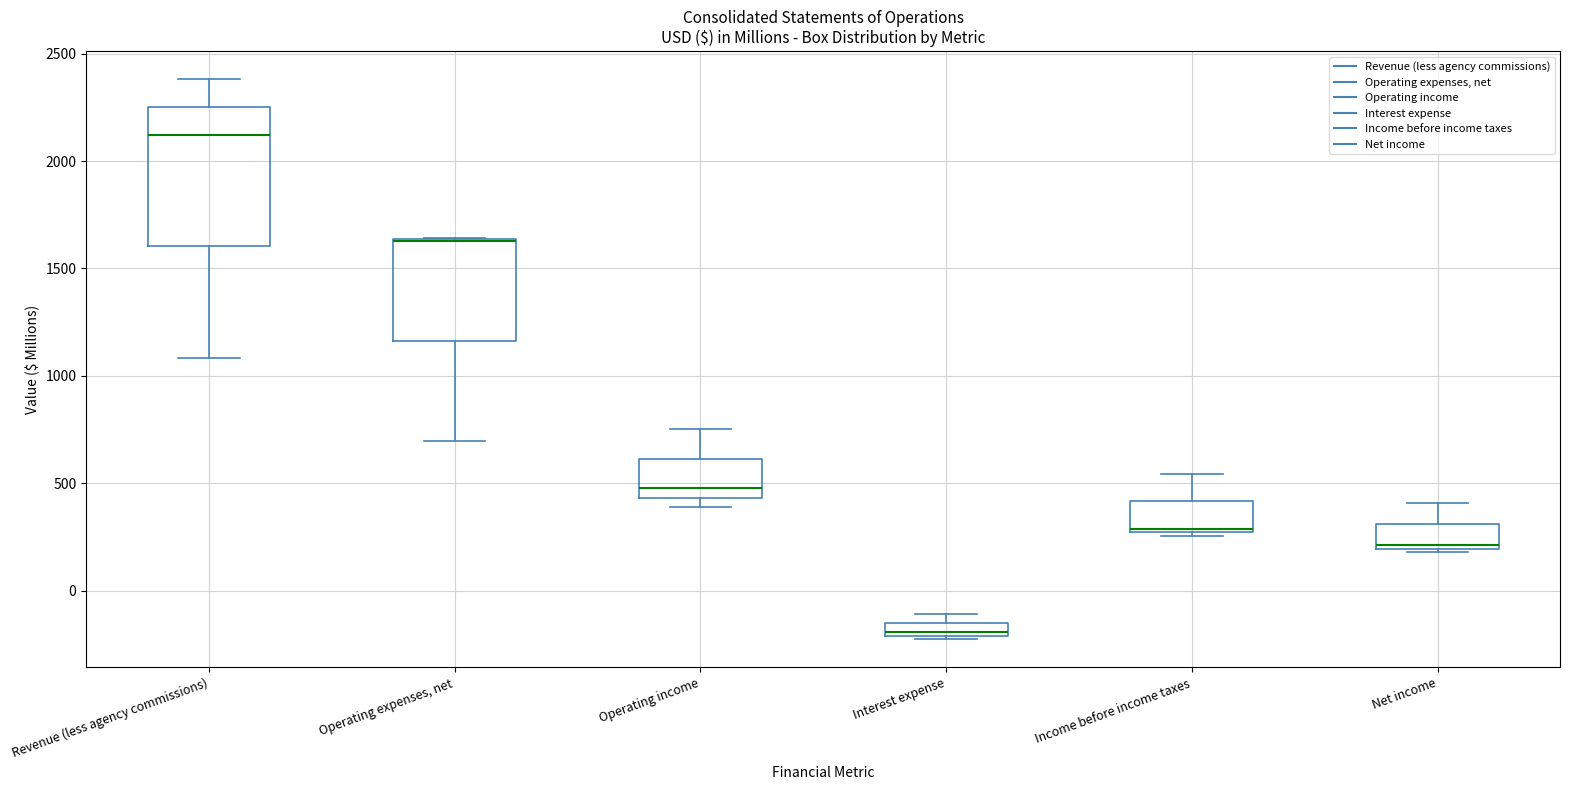

Where is the upper edge of the box for Operating expenses, net on the y-axis? The values are not printed on the chart, so give them approximately, as read against the axis.

1650